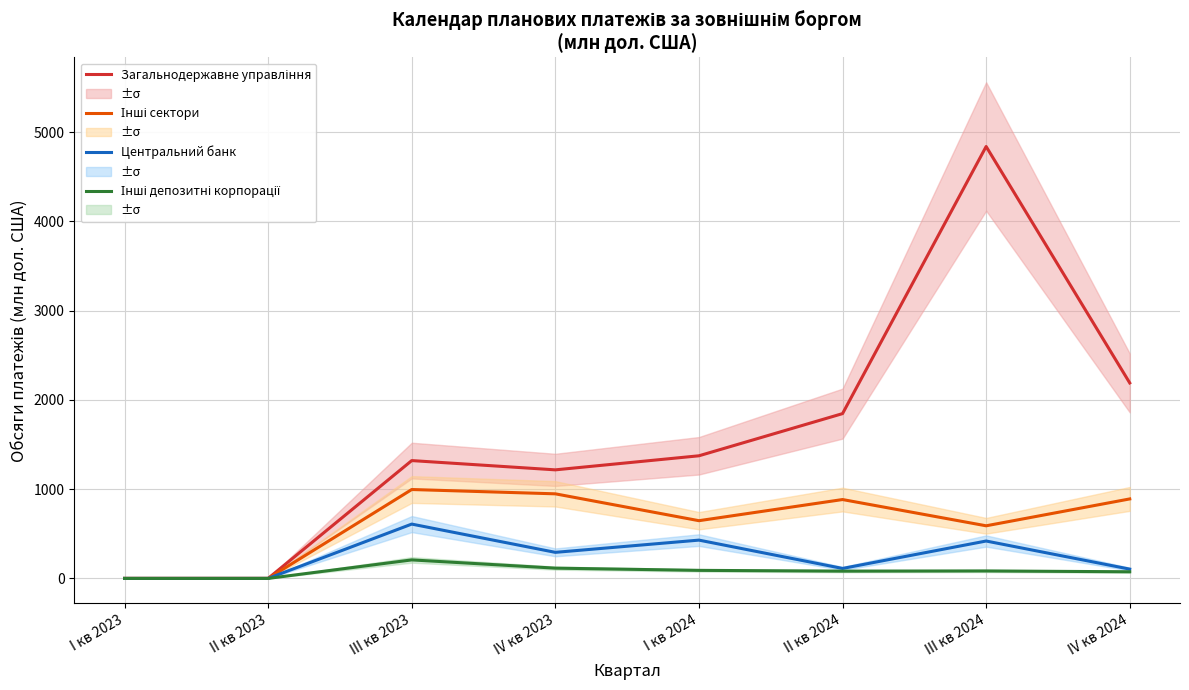

At I кв 2024, list the series in order from largest to smallest.

Загальнодержавне управління, Інші сектори, Центральний банк, Інші депозитні корпорації